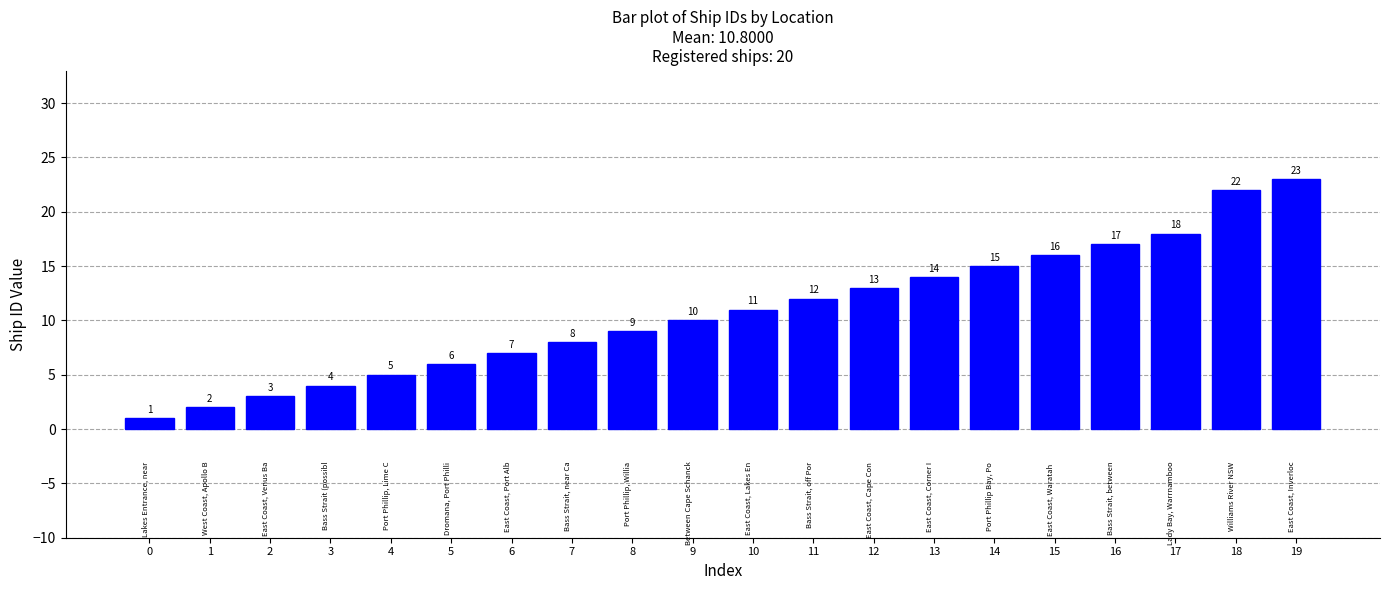

Does the chart contain stacked bars?

No